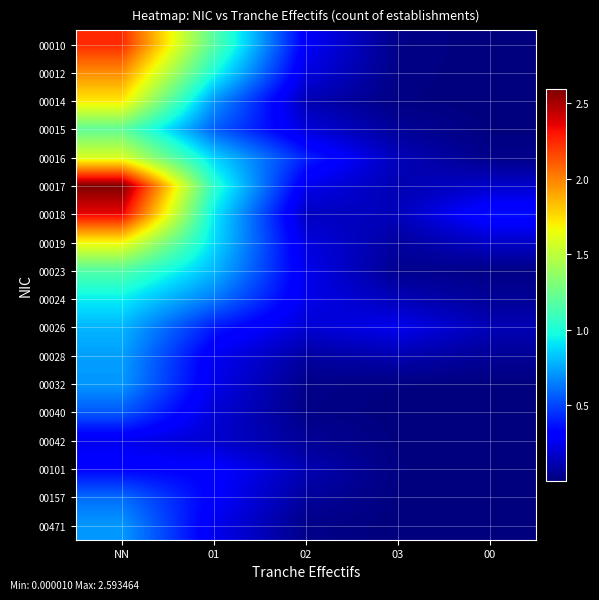

What is the total value across all series at NN?

22.1